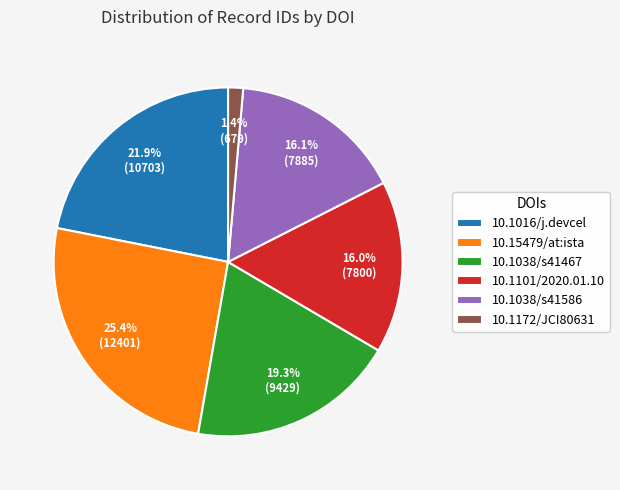

Which has a higher value, 10.1101/2020.01.10 or 10.1038/s41467?

10.1038/s41467